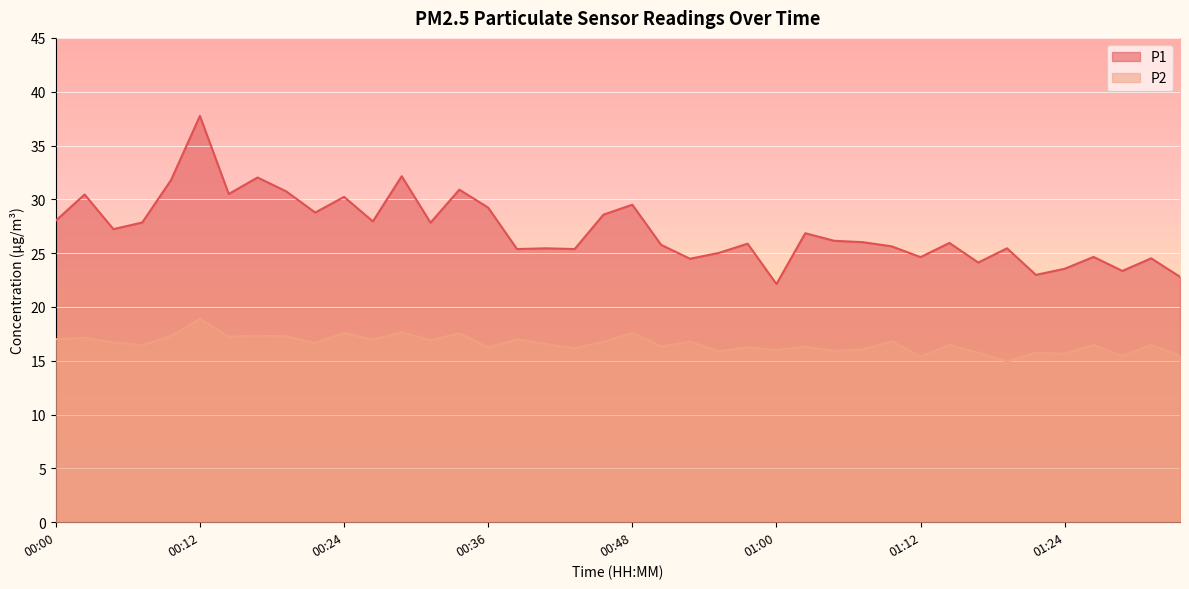

What is the total value across all series at 01:24?

39.2